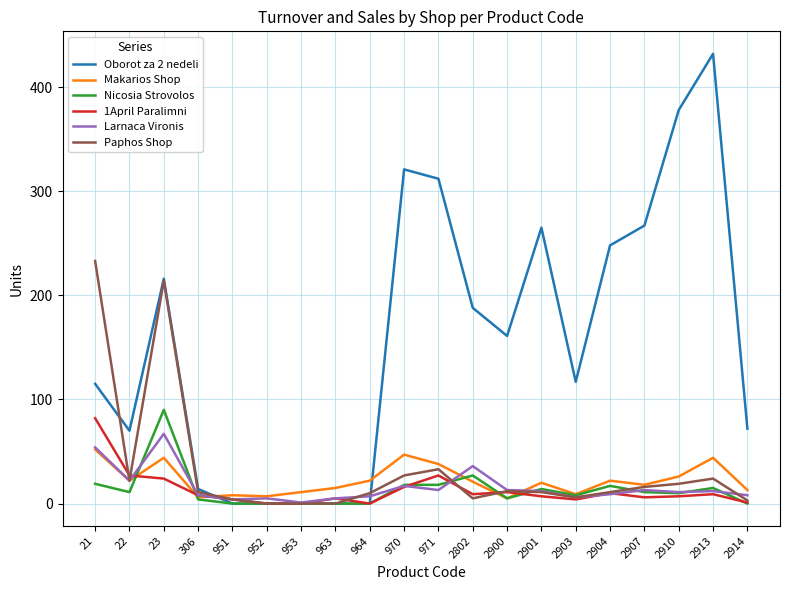

What are all the series names shown in the legend?

Oborot za 2 nedeli, Makarios Shop, Nicosia Strovolos, 1April Paralimni, Larnaca Vironis, Paphos Shop